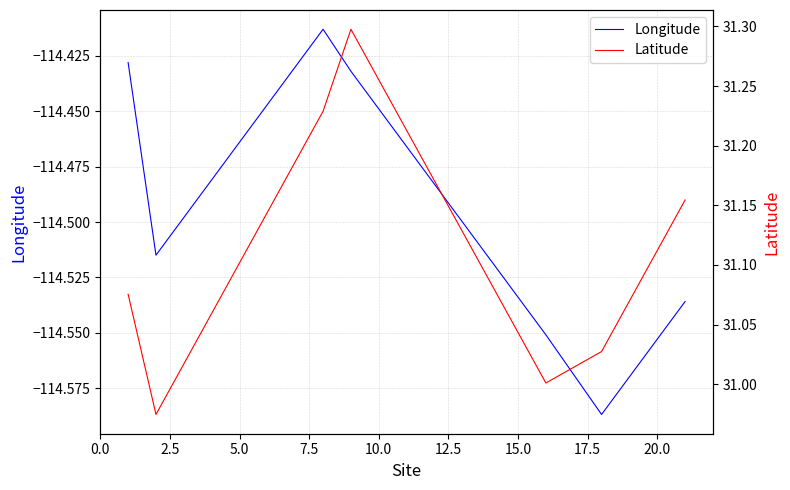

What is the average value of the Longitude series?

-114.5